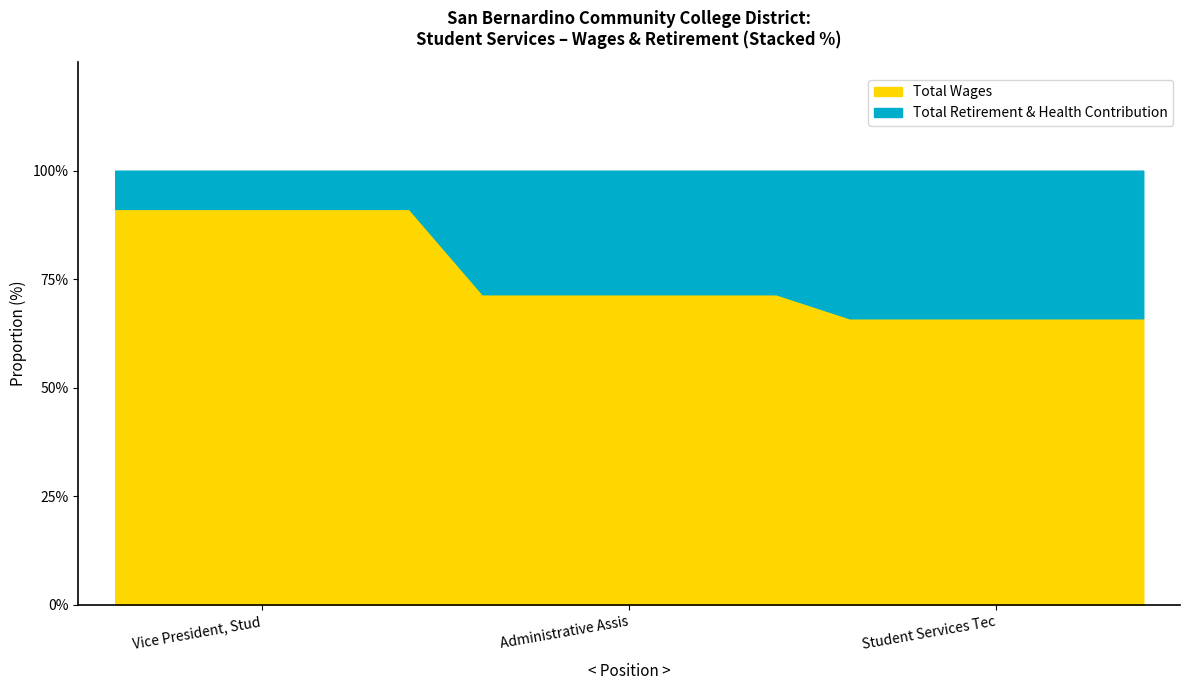

What is the difference between the maximum and minimum values in the Total Wages series?

25.2